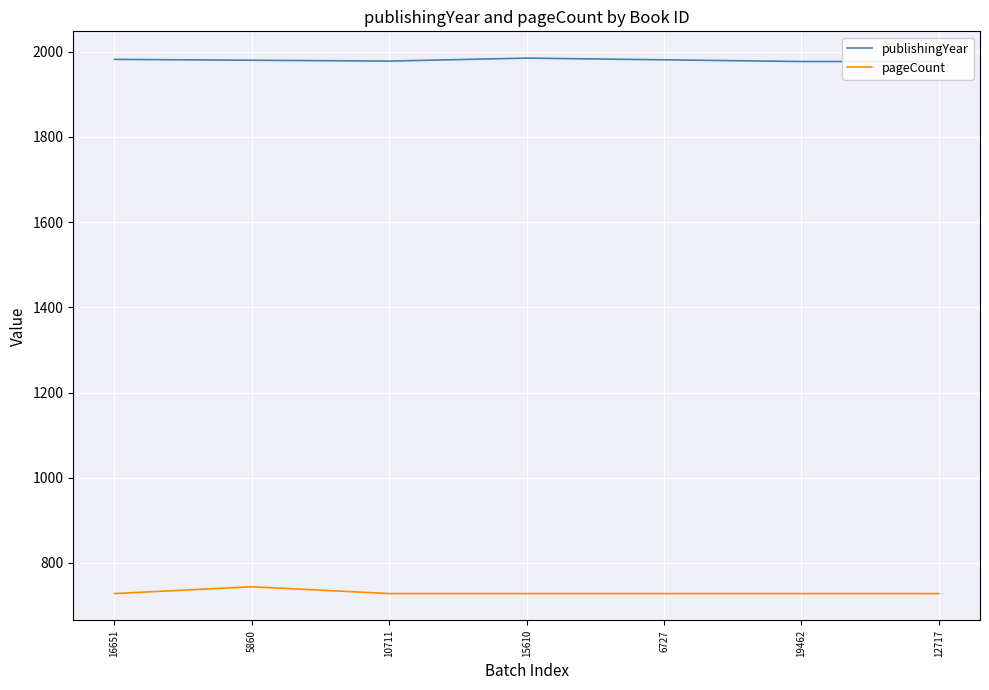

What is the sum of all publishingYear values?

13860